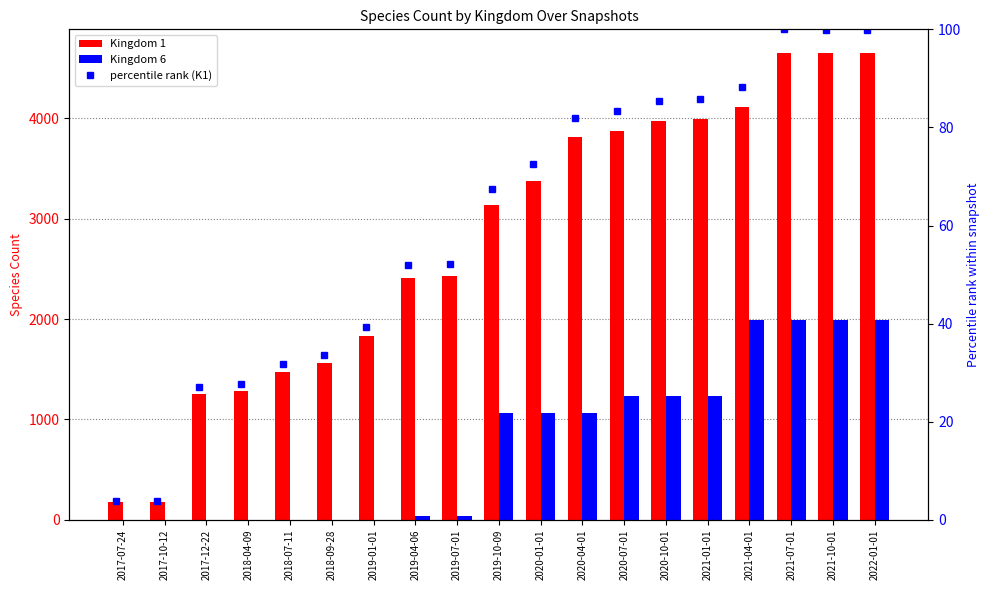

What is the maximum value shown in the chart?

4654.0